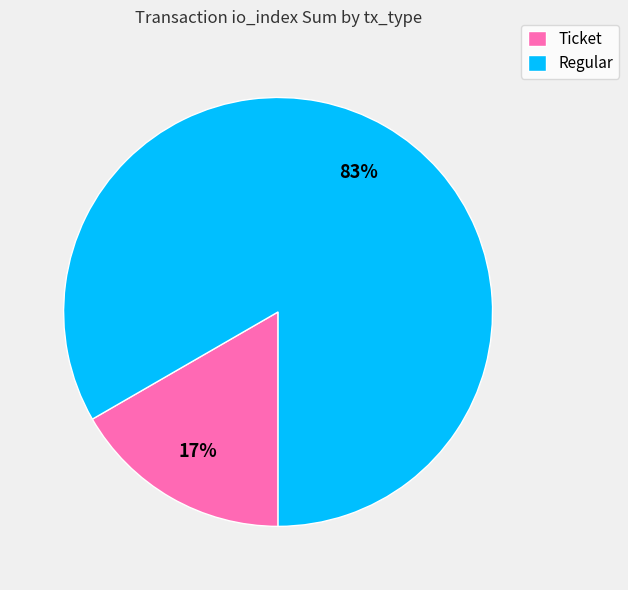

Which has a higher value, Regular or Ticket?

Regular